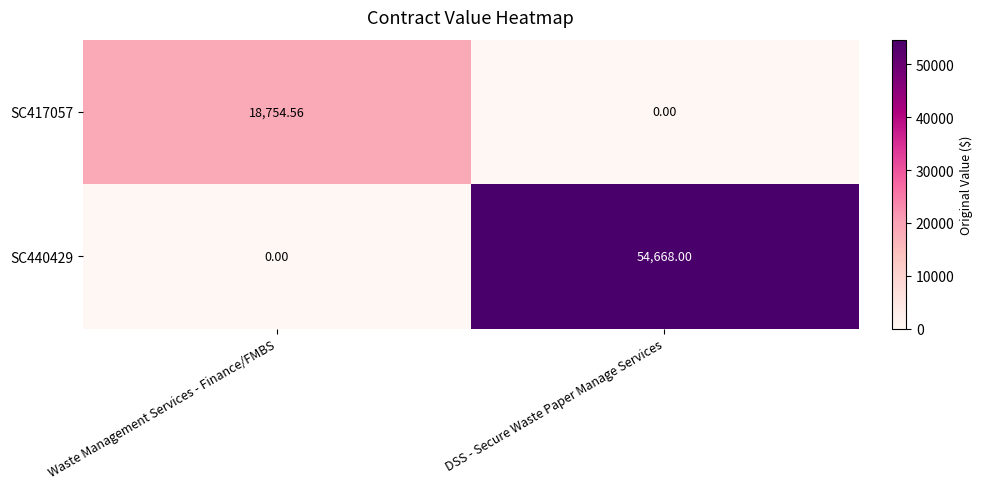

At which label is SC440429 closest to 27334?

Waste Management Services - Finance/FMBS